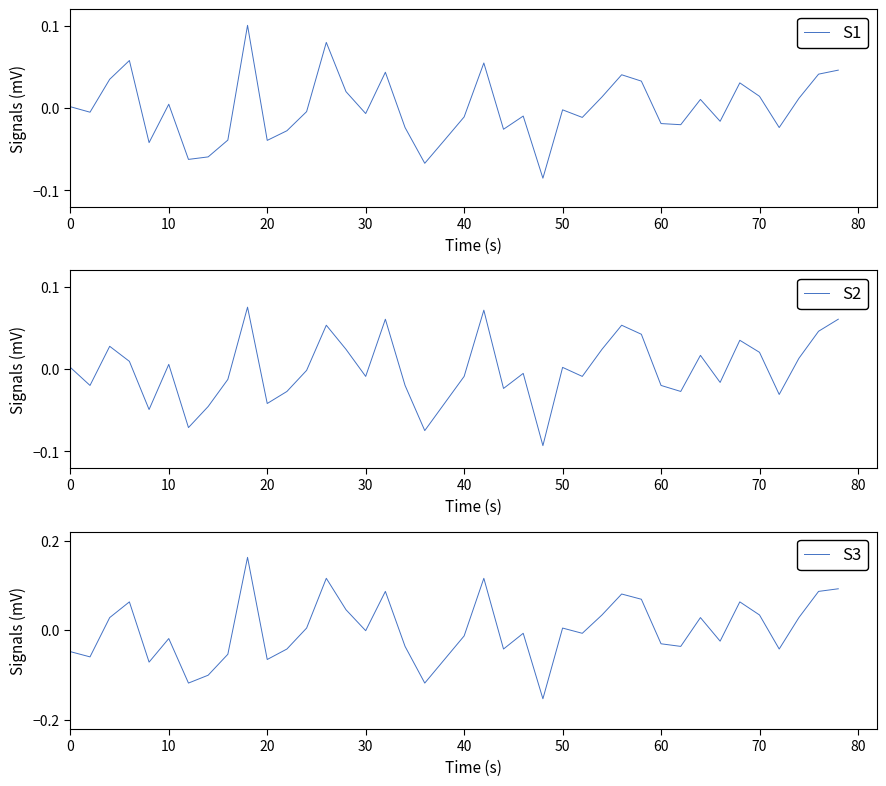

Does the chart have visible grid lines?

No